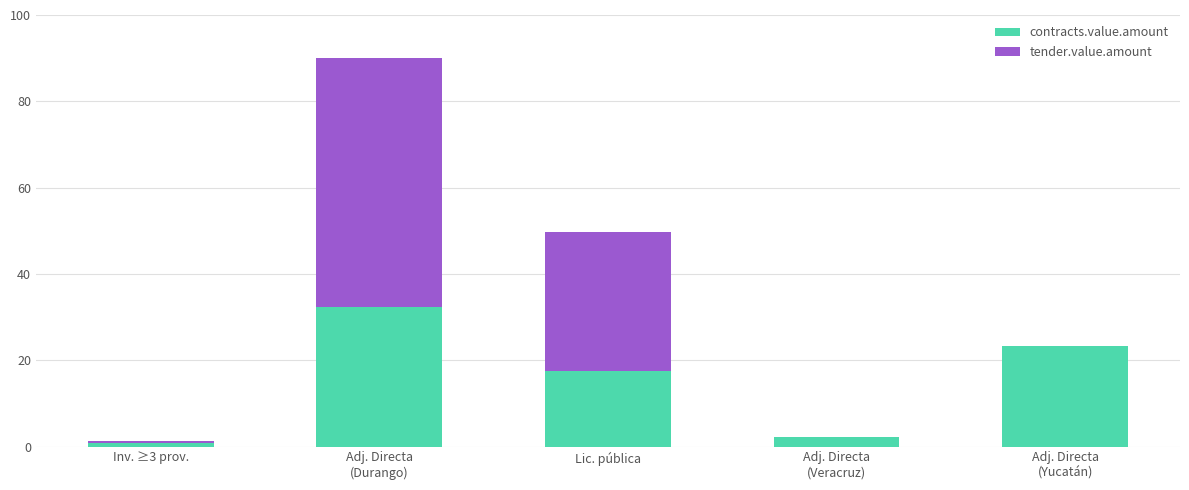

True or false: contracts.value.amount has a value of 17.6 at Lic. pública.

True